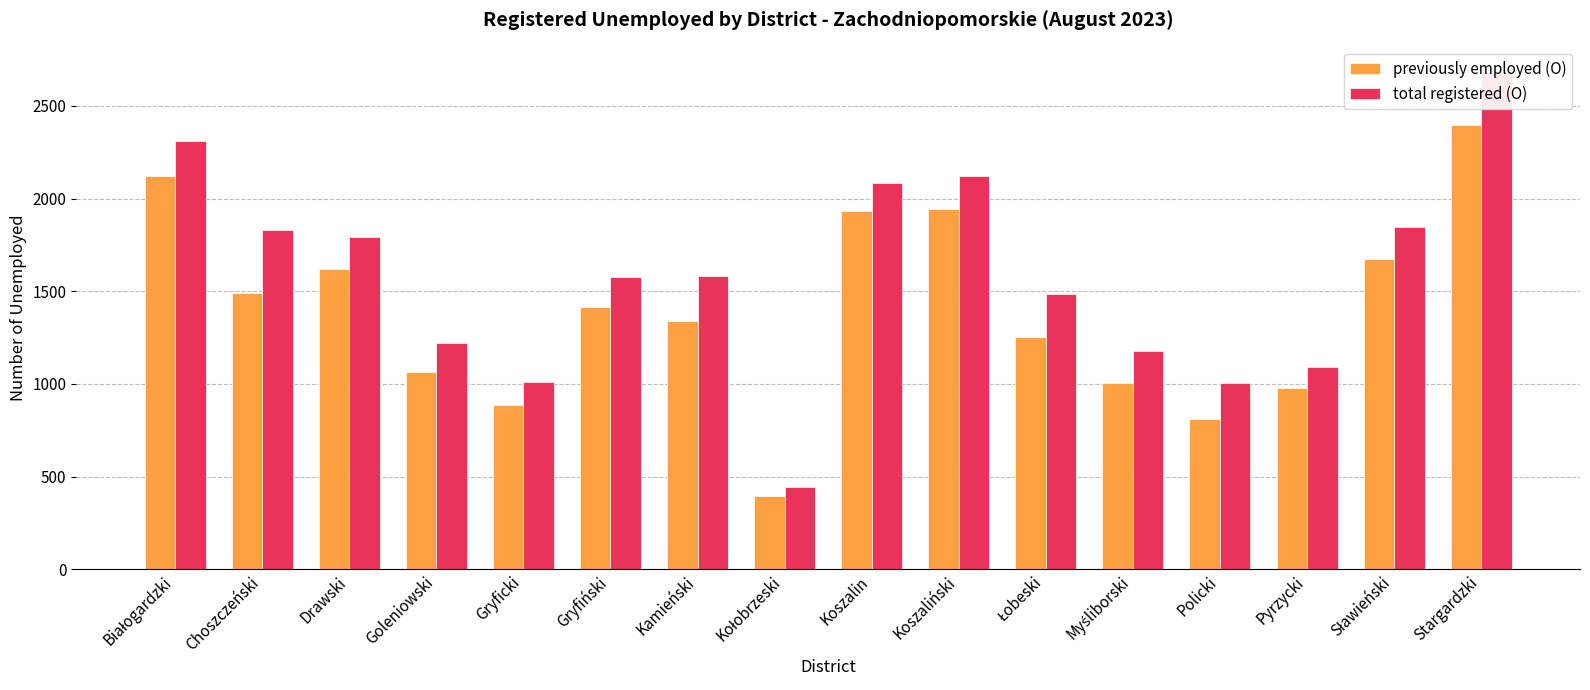

Where is total registered (O) nearest to the value 1564?

Gryfiński